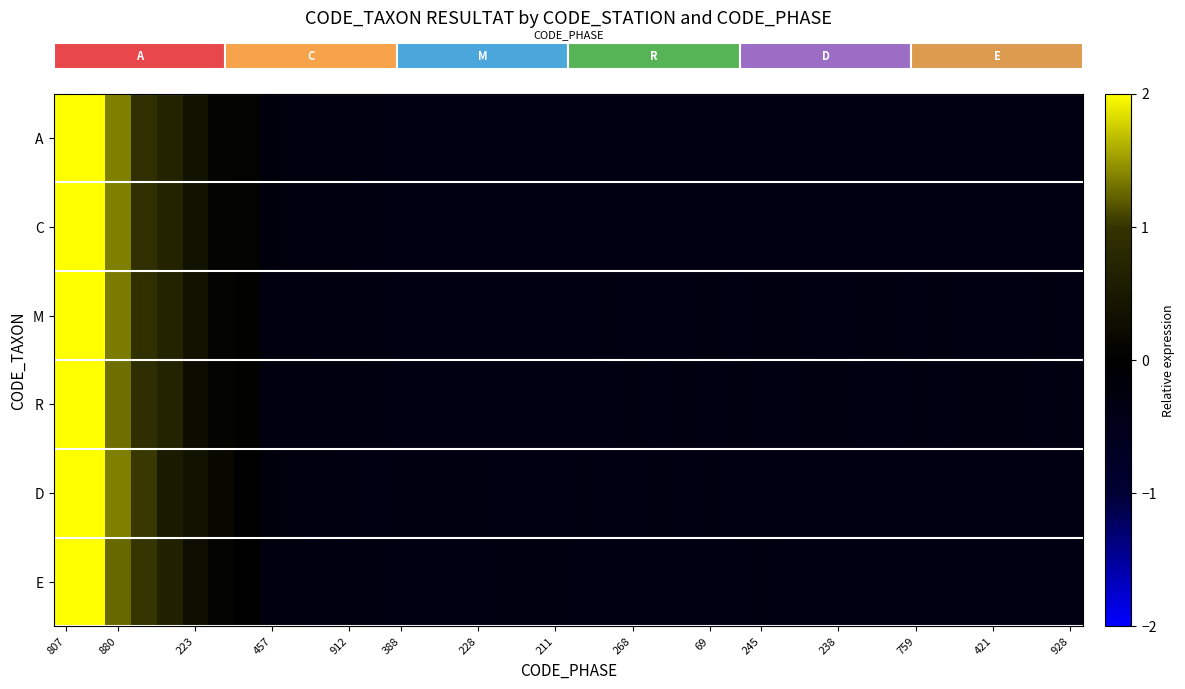

What is the minimum value shown in the chart?

-0.4